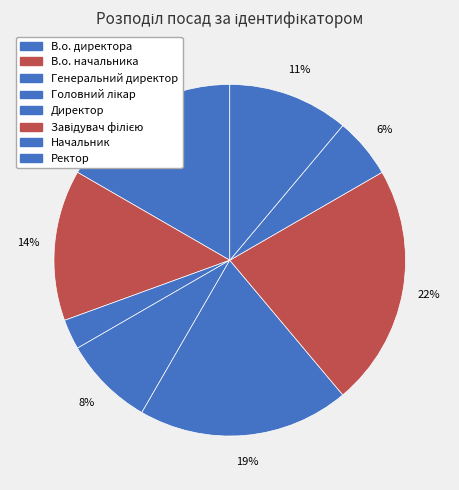

To the nearest percent, what portion does Ректор represent?

11%